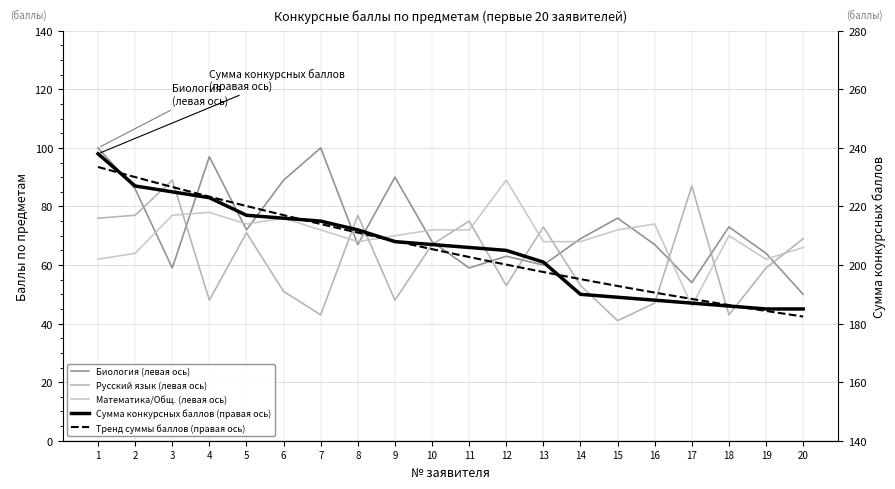

True or false: Математика/Обществознание has a value of 20 at 18.

False